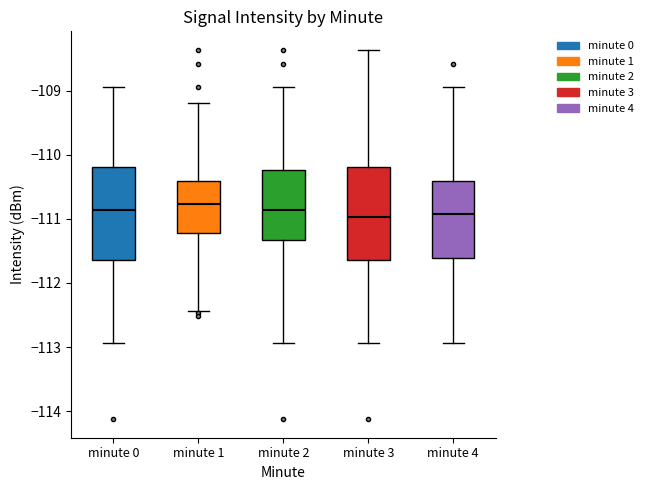

Reading left to right, read every box against the y-axis: the position of its median line, the range the box covers, and the ends of its whiskers. The values are not printed on the chart, so give them approximately, as read against the axis.

minute 0: median -110.9, box -111.6 to -110.2, whiskers -112.9 to -108.9
minute 1: median -110.8, box -111.2 to -110.4, whiskers -112.4 to -109.2
minute 2: median -110.9, box -111.3 to -110.2, whiskers -112.9 to -108.9
minute 3: median -111.0, box -111.6 to -110.2, whiskers -112.9 to -108.4
minute 4: median -110.9, box -111.6 to -110.4, whiskers -112.9 to -108.9